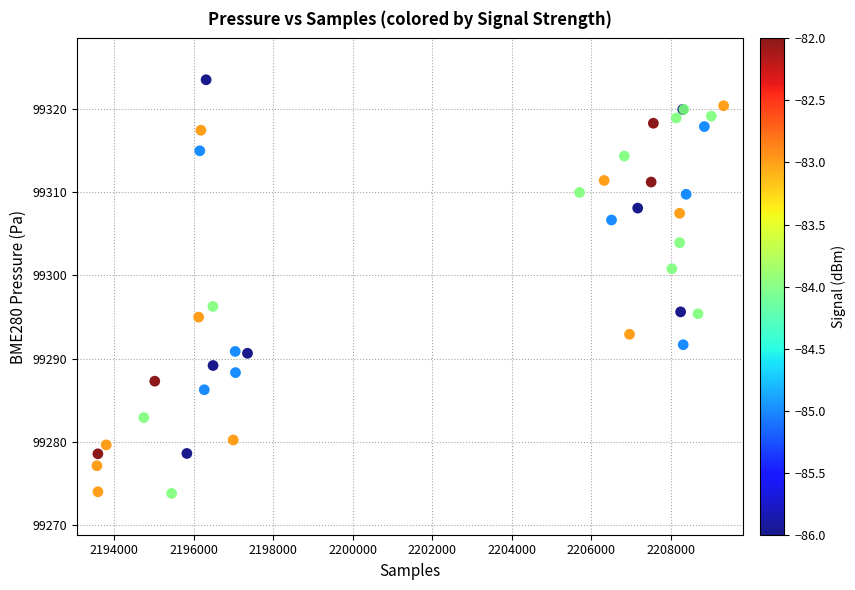

What Y value in the scatter plot is closest to 99298?

99296.3